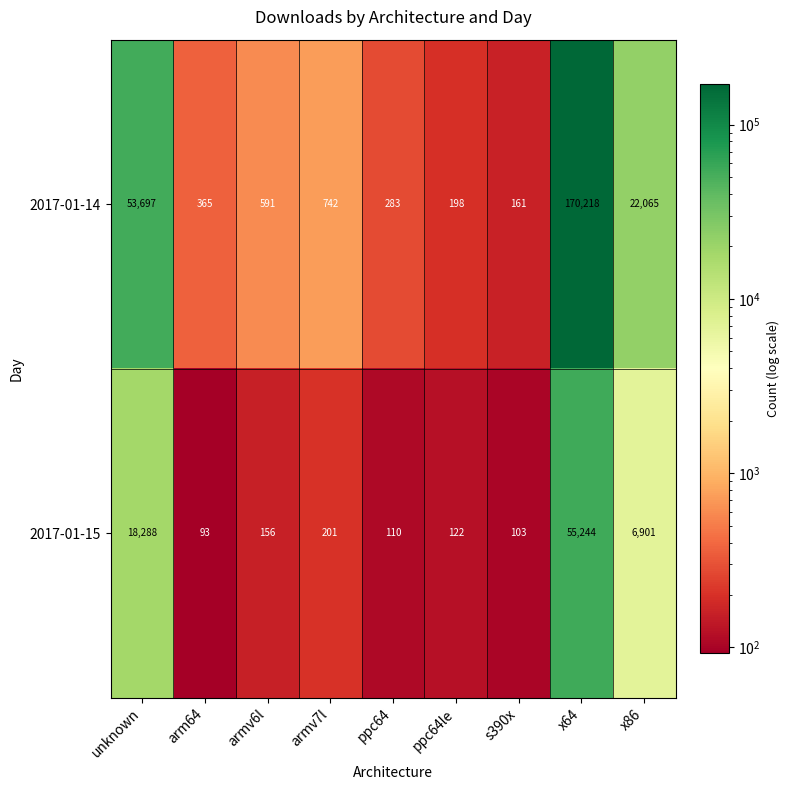

How many categories are shown in the chart?

9